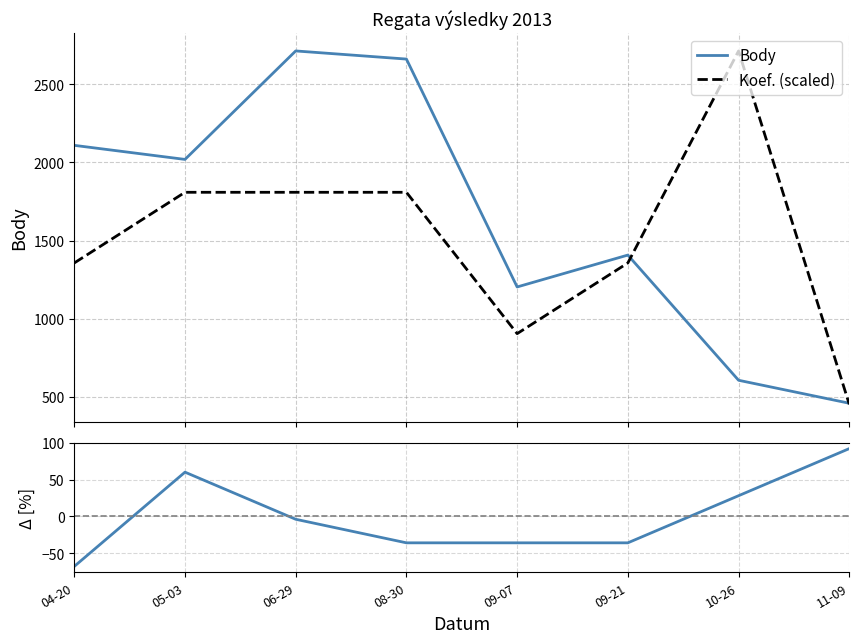

Read the Δ Pořadí [%] value at 11-09.

92.0